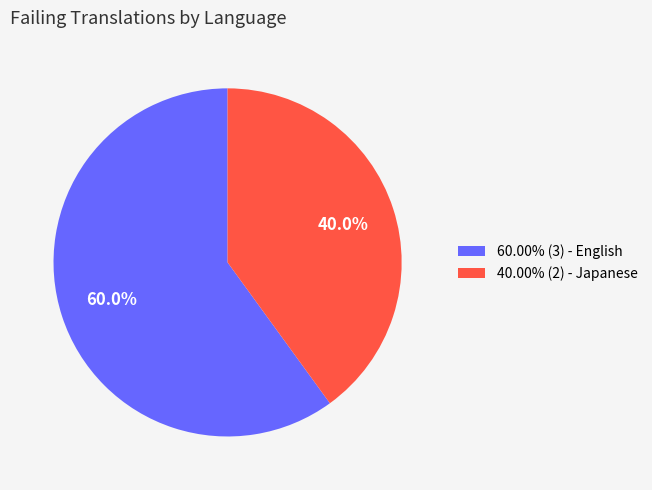

Combined, do 40.00% (2) - Japanese and 60.00% (3) - English account for over 50%?

Yes